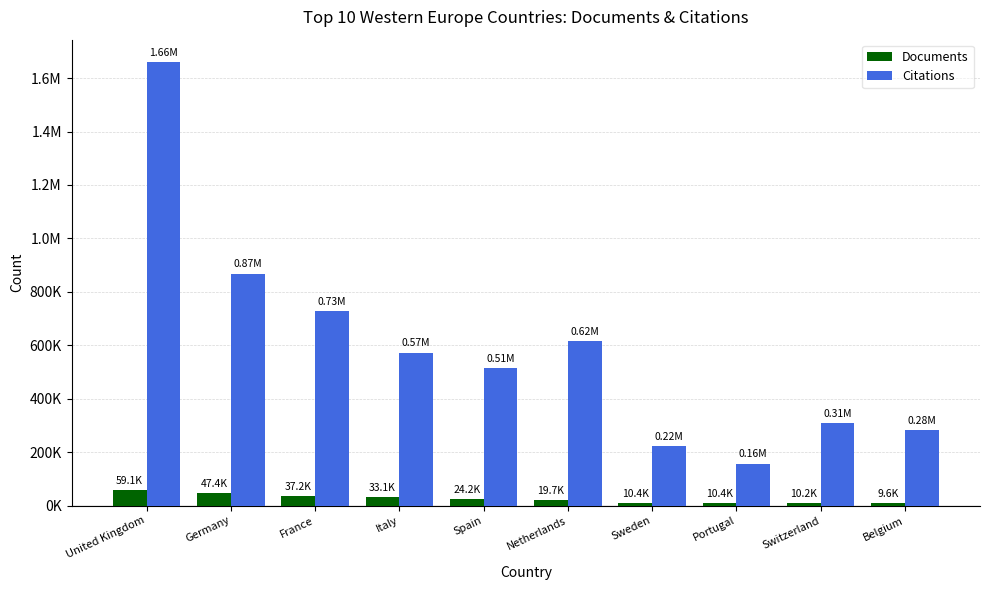

At which category is the sum across all series the highest?

United Kingdom